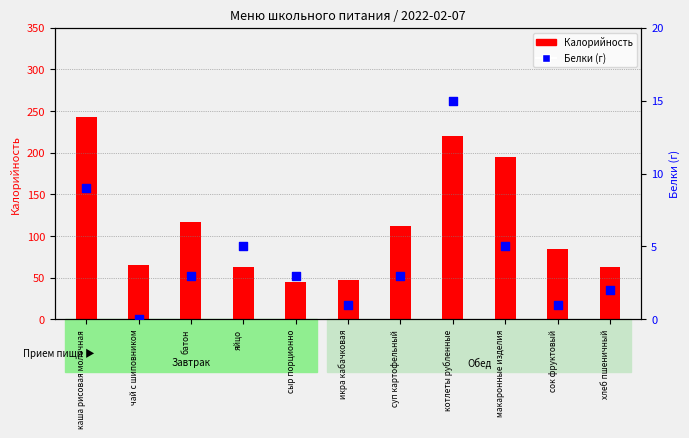

Is the value of Белки at чай с шиповником greater than the value of Калорийность at сок фруктовый?

No